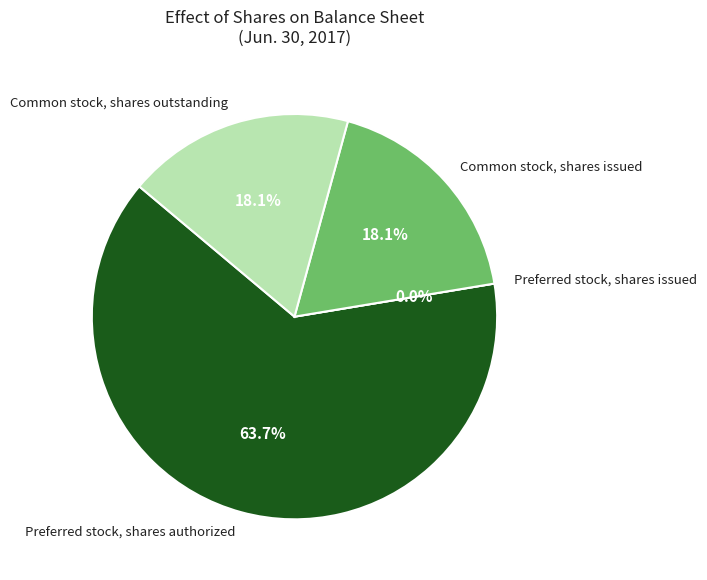

What percentage is the Preferred stock, shares authorized slice, to the nearest percent?

64%